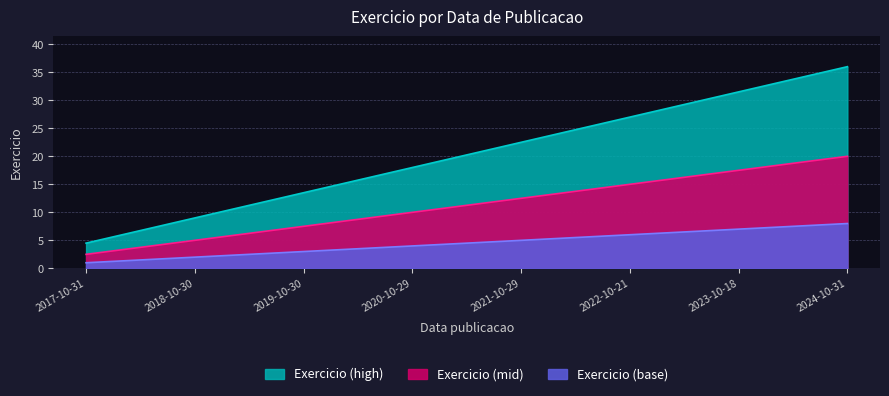

At which label does the data first exceed 22?

2021-10-29